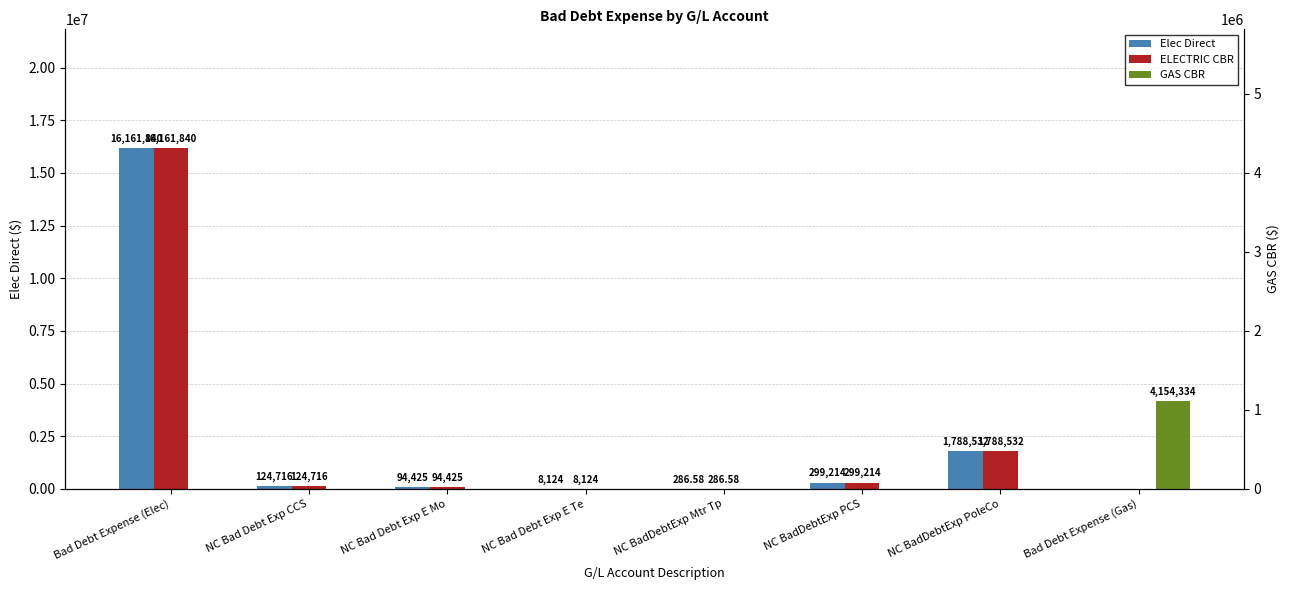

Which has a higher value, NC BadDebtExp PoleCo or Bad Debt Expense (Elec)?

Bad Debt Expense (Elec)